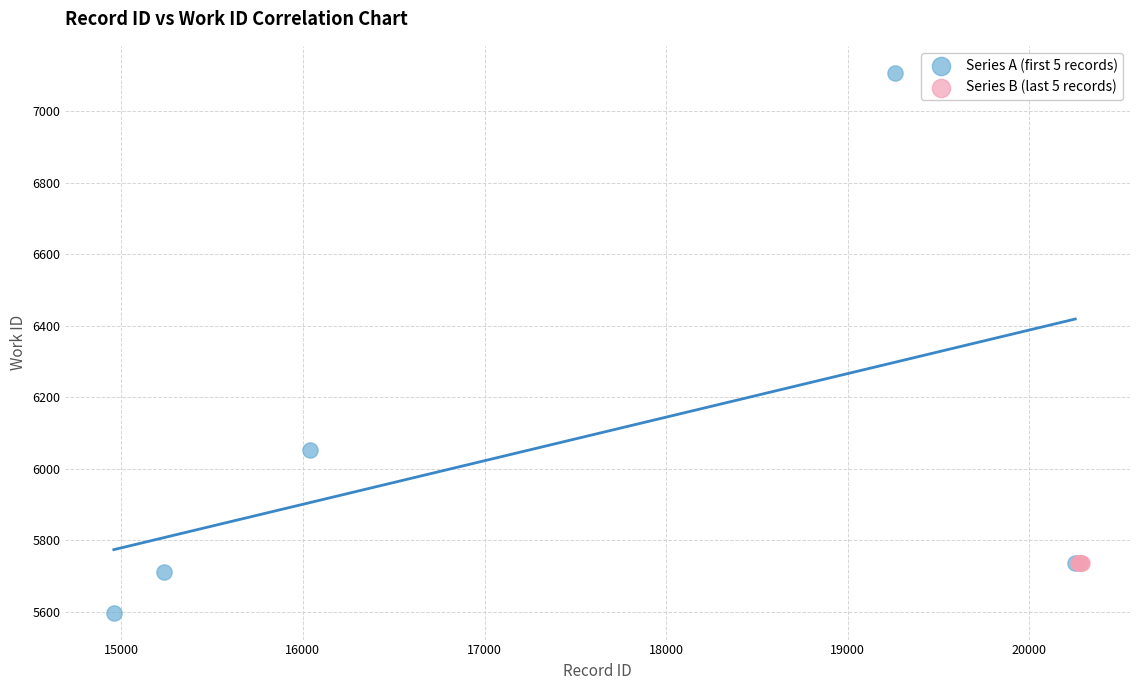

Which series contains the highest Y value?

Series A (first 5 records)